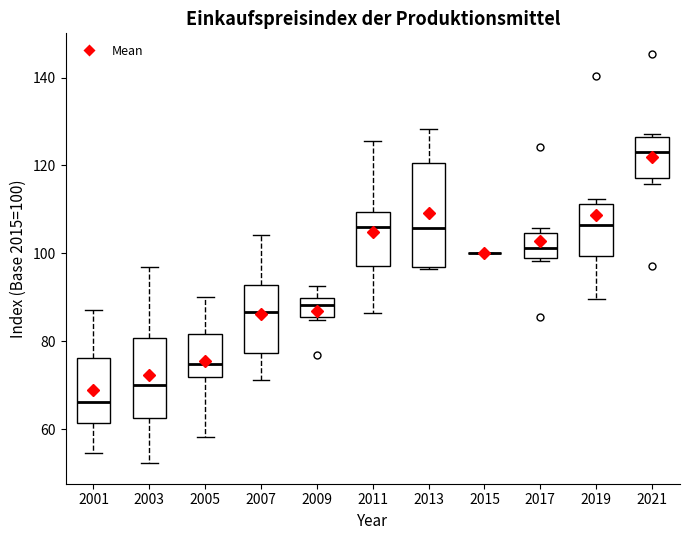

Reading left to right, read every box against the y-axis: the position of its median line, the range the box covers, and the ends of its whiskers. The values are not printed on the chart, so give them approximately, as read against the axis.

2001: median 66, box 62 to 76, whiskers 54 to 88
2003: median 70, box 62 to 80, whiskers 52 to 96
2005: median 74, box 72 to 82, whiskers 58 to 90
2007: median 86, box 78 to 92, whiskers 72 to 104
2009: median 88, box 86 to 90, whiskers 84 to 92
2011: median 106, box 98 to 110, whiskers 86 to 126
2013: median 106, box 96 to 120, whiskers 96 to 128
2015: box collapsed to a line at 100, whiskers 100 to 100
2017: median 102, box 98 to 104, whiskers 98 (just below the box's lower edge) to 106
2019: median 106, box 100 to 112, whiskers 90 to 112 (just above the box's upper edge)
2021: median 122, box 118 to 126, whiskers 116 to 128